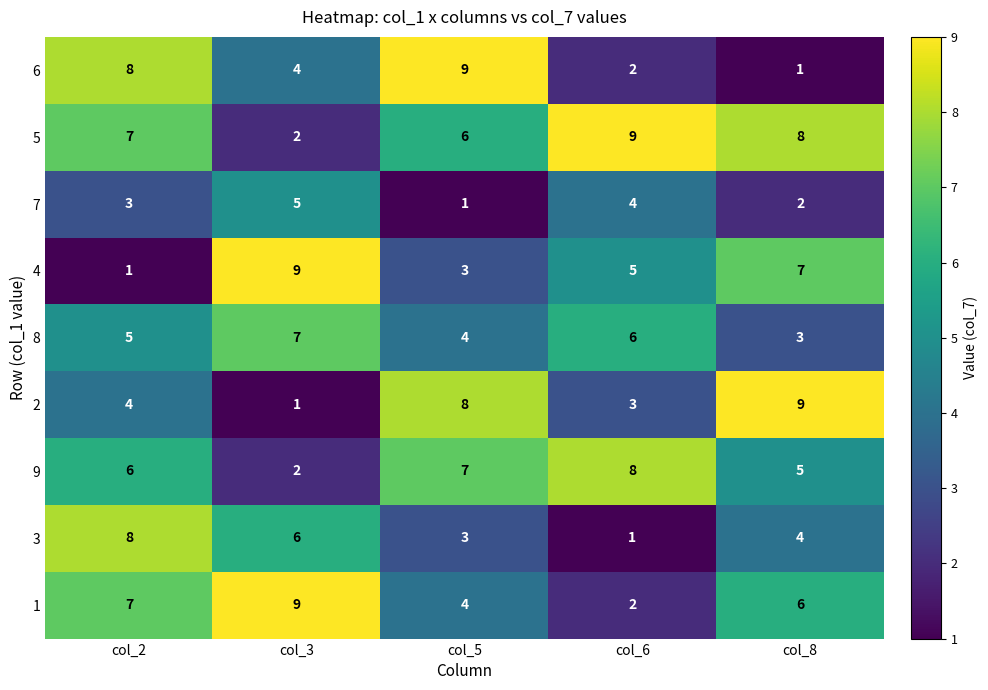

Count the number of categories in the chart.

5